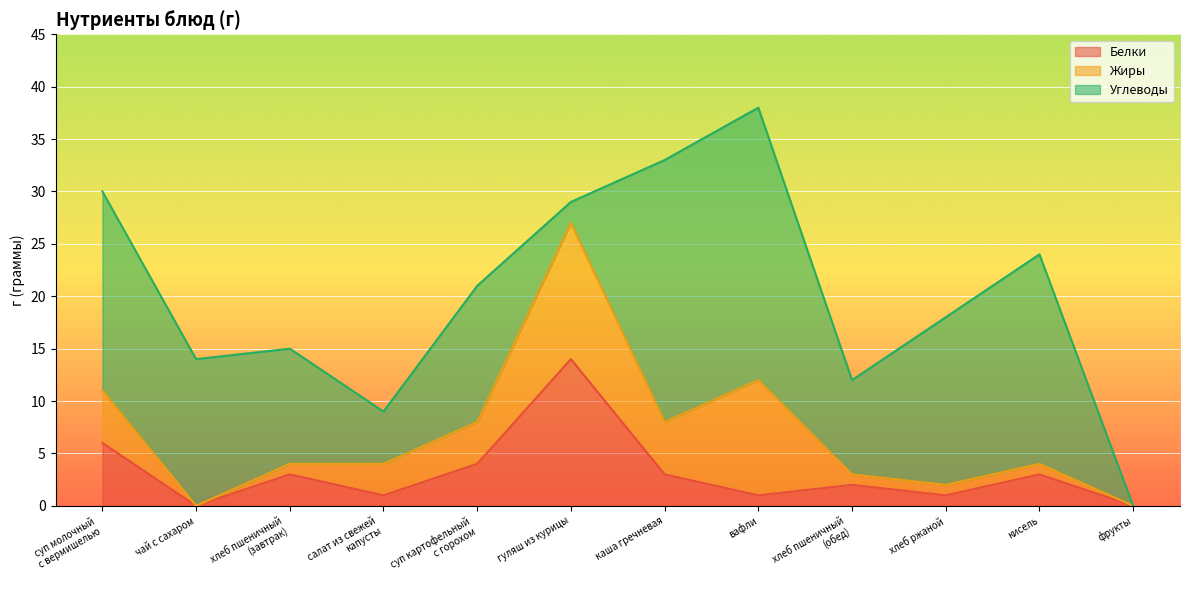

The Углеводы series shows 13 at суп картофельный
с горохом. True or false?

True